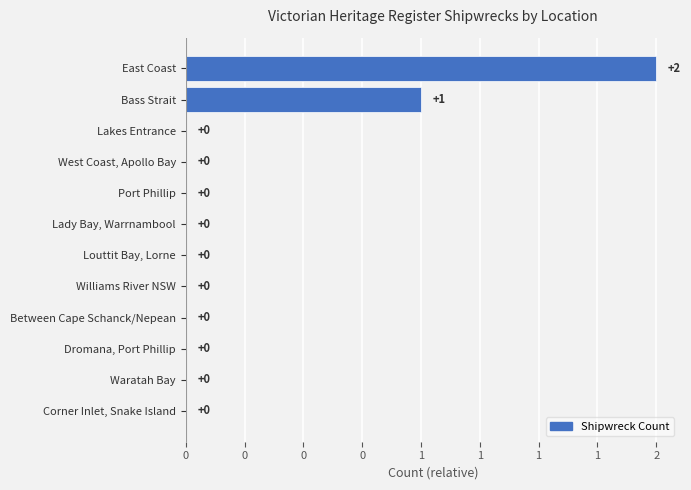

Are the bars horizontal?

Yes